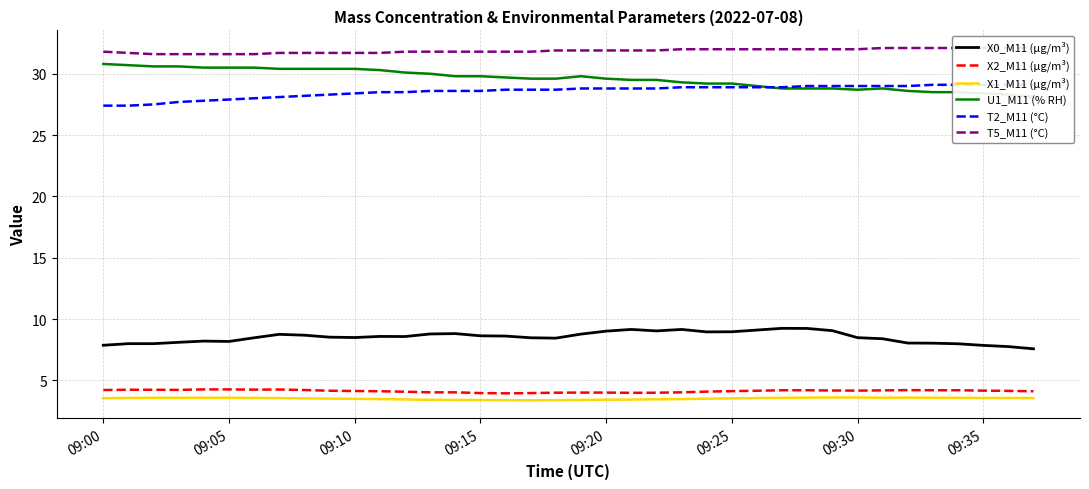

What is the minimum value for X0_M11 (μg/m³)?

7.6